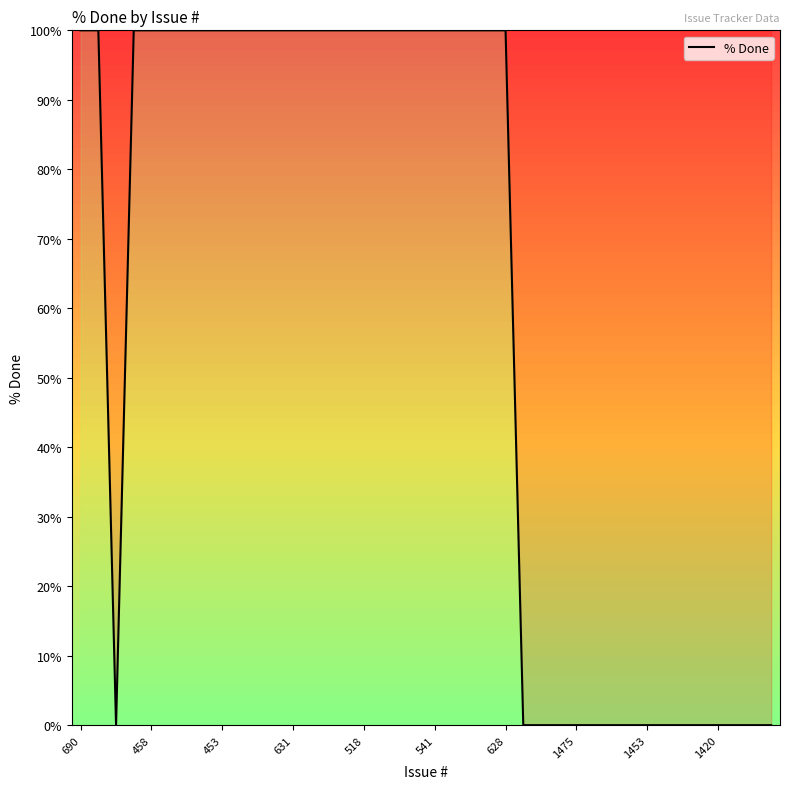

What is the maximum value shown in the chart?

100